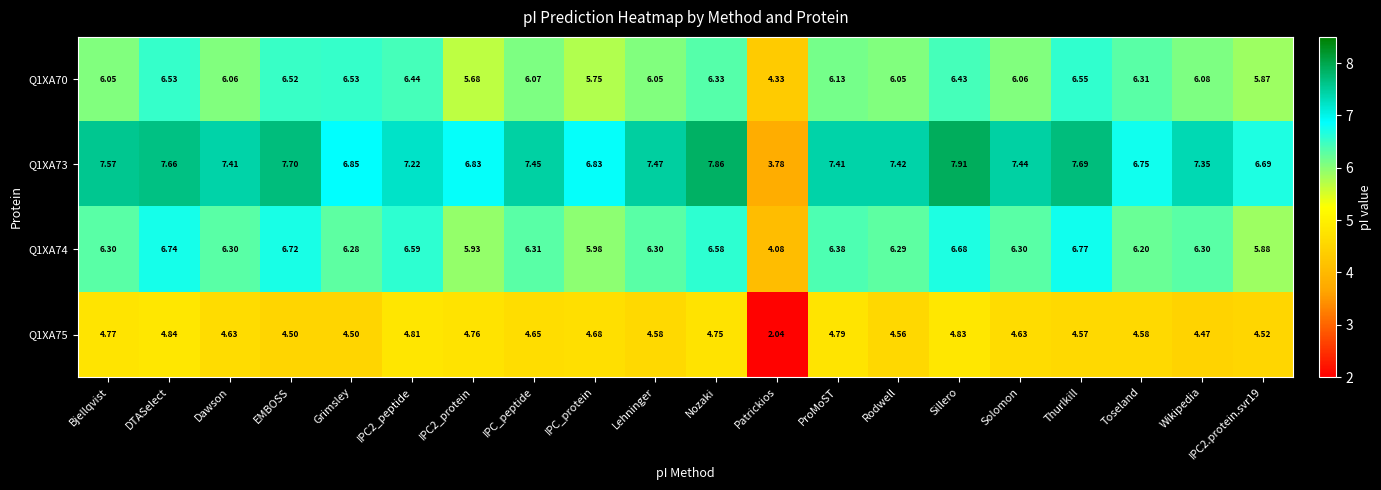

Which label corresponds to the largest value in the chart?

Sillero